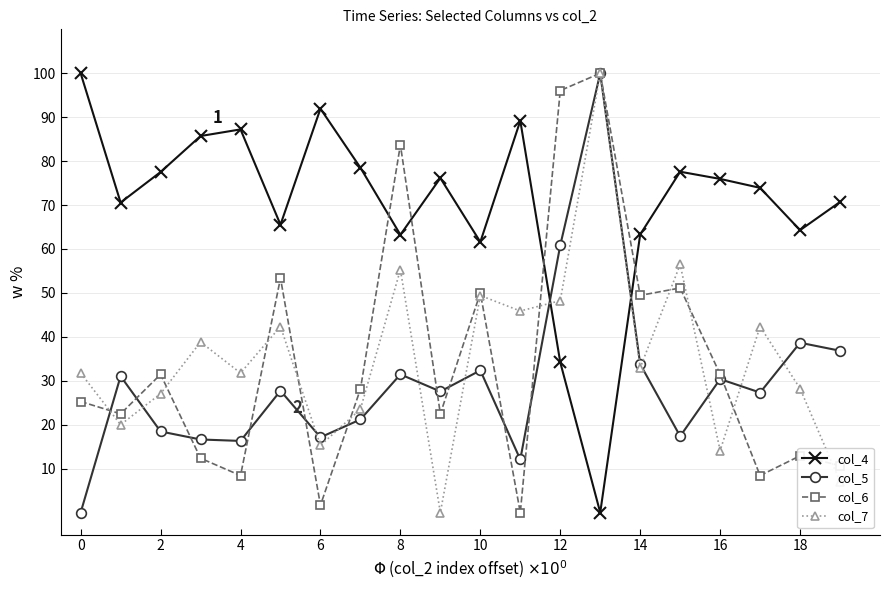

Is this an area chart (filled region under the line)?

No